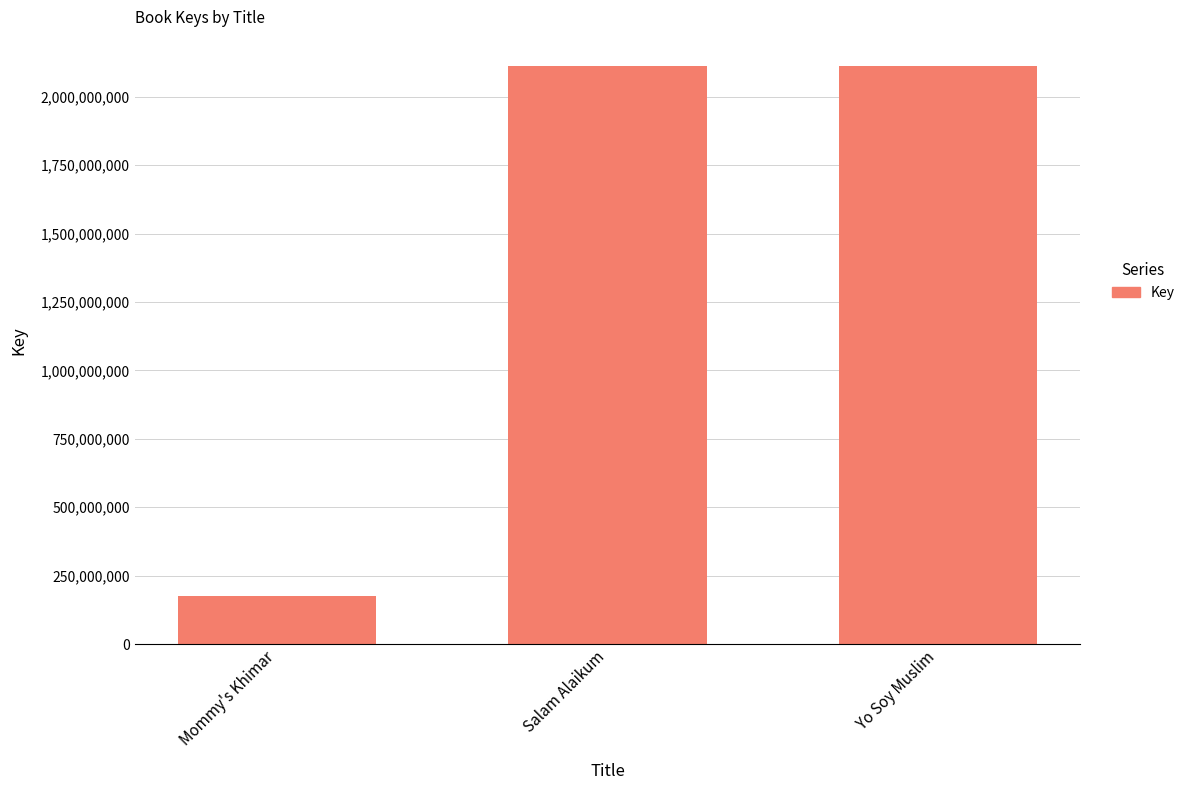

Are the bars horizontal?

No